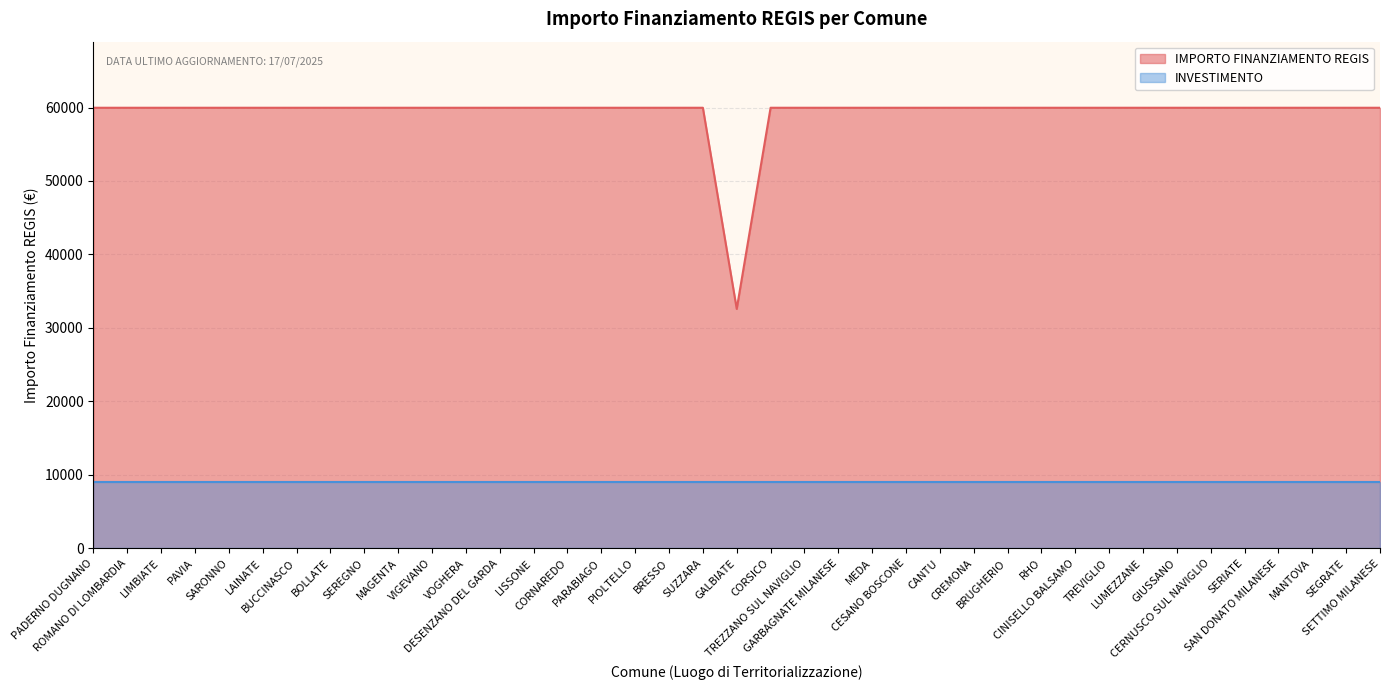

What is the maximum value shown in the chart?

59966.0